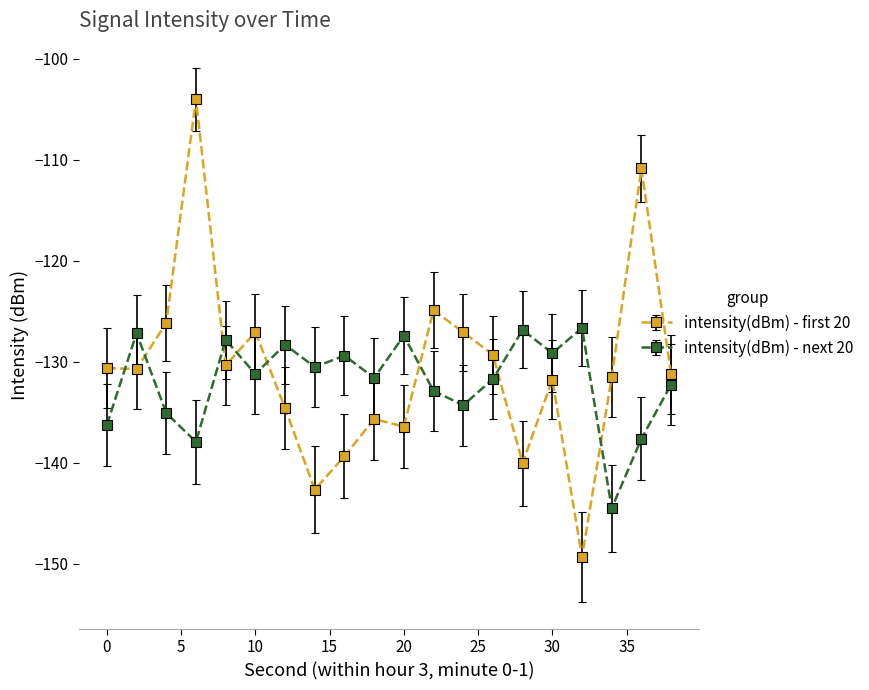

What is the maximum value for intensity(dBm) - first 20?

-104.0